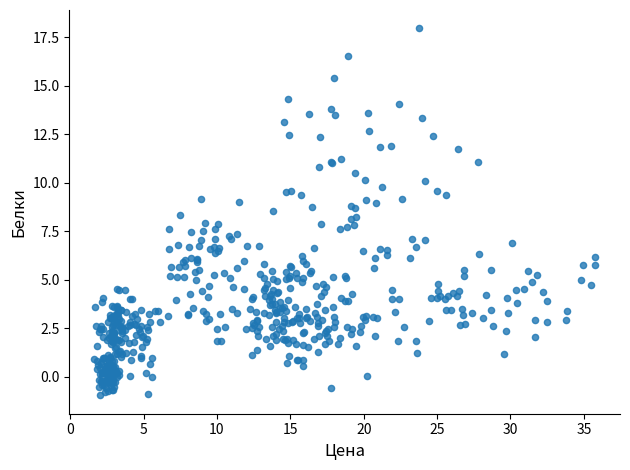

What is the range of X values (max minus min)?

34.1